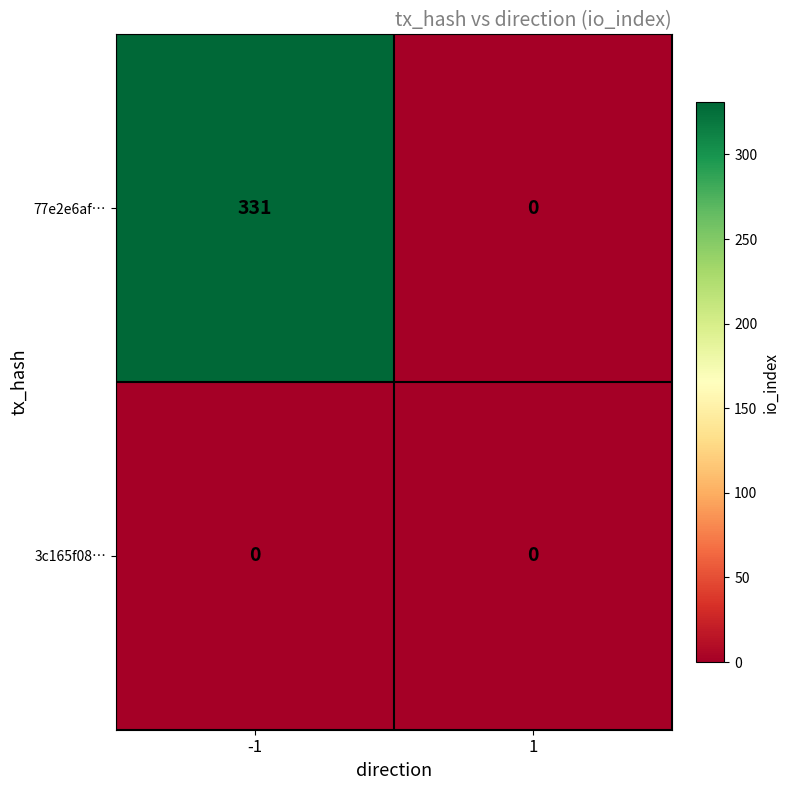

Rank the series by their average value, from highest to lowest.

77e2e6af…, 3c165f08…